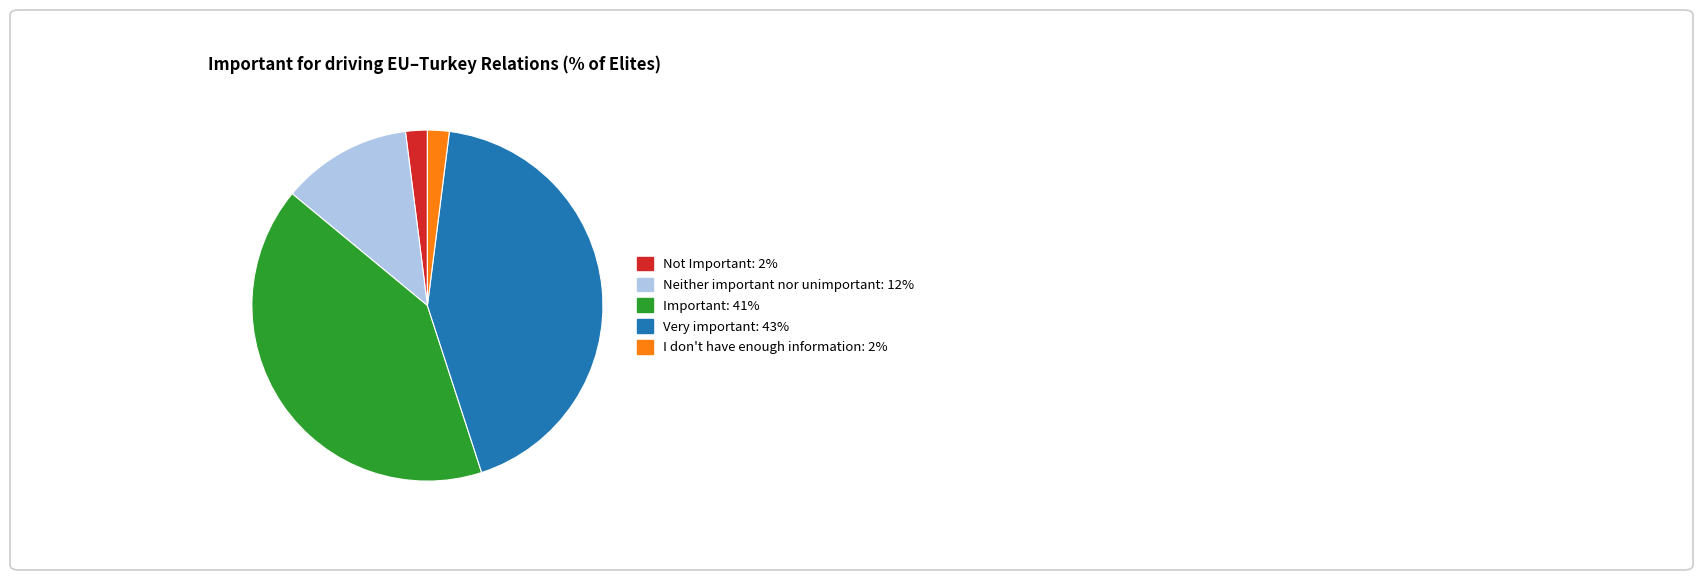

What is the largest slice in the pie chart?

Very important